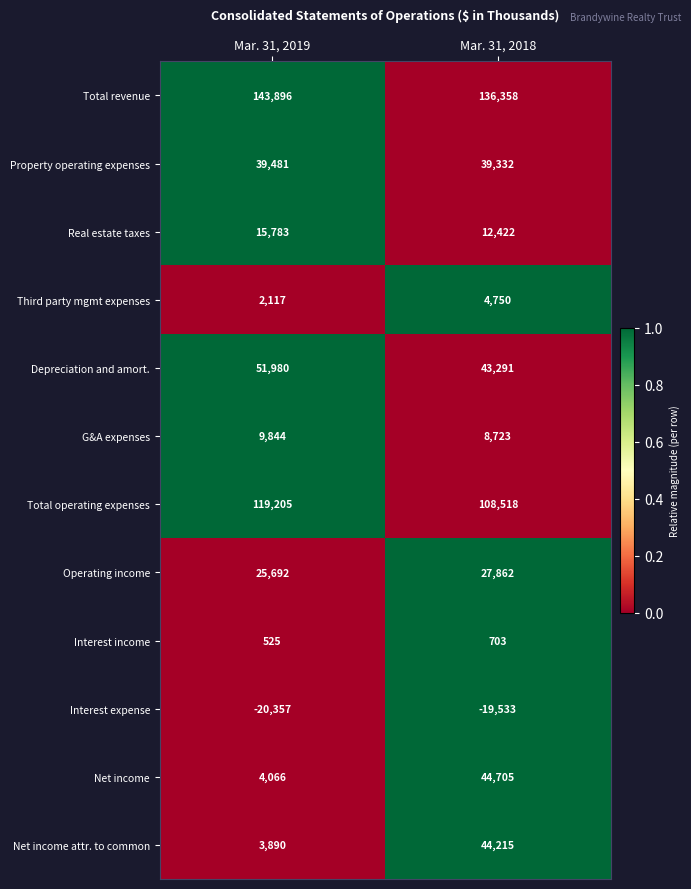

At which category does the chart reach its peak across all series?

Mar. 31, 2019